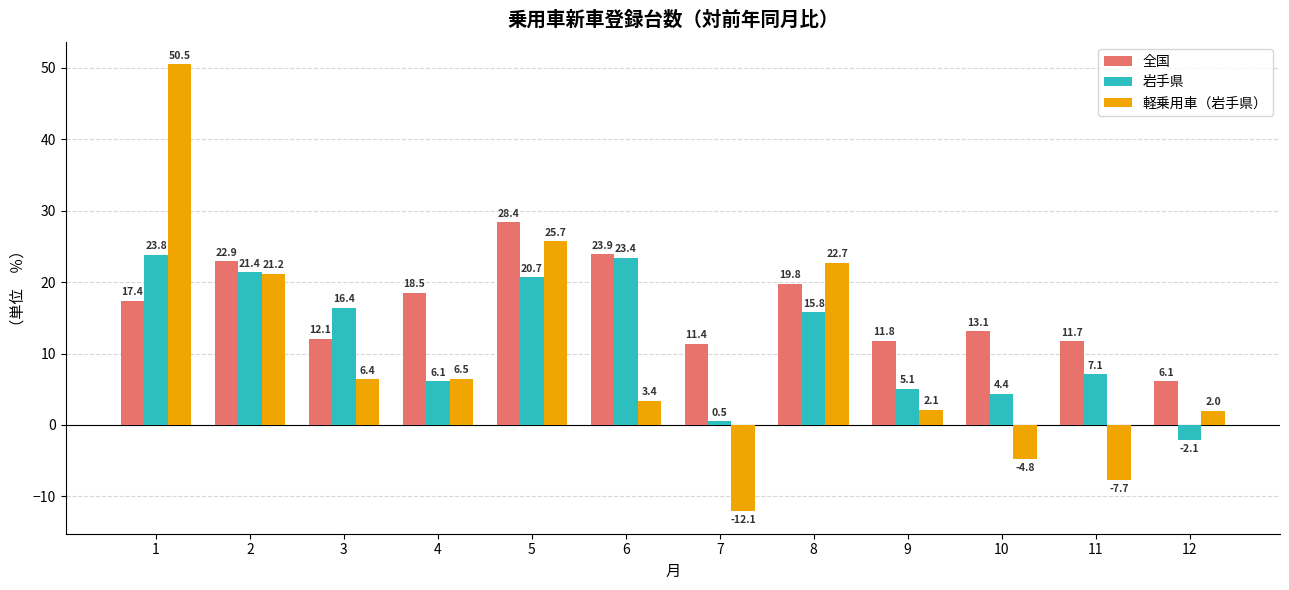

What is the lowest value of the 岩手県 series?

-2.1